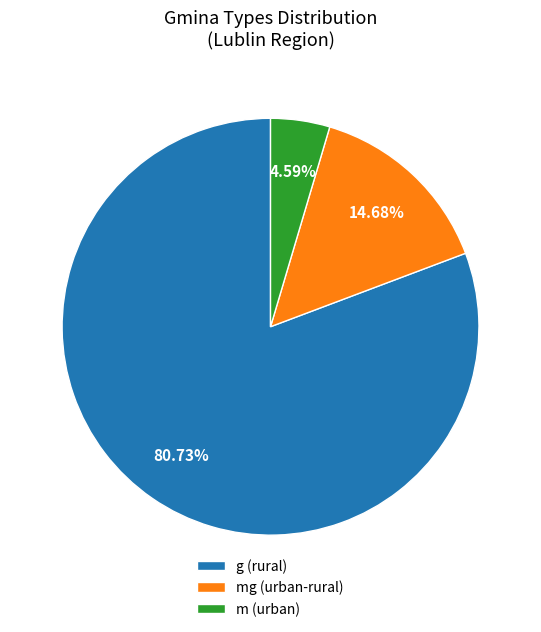

Do mg (urban-rural) and g (rural) together represent more than half of the pie?

Yes